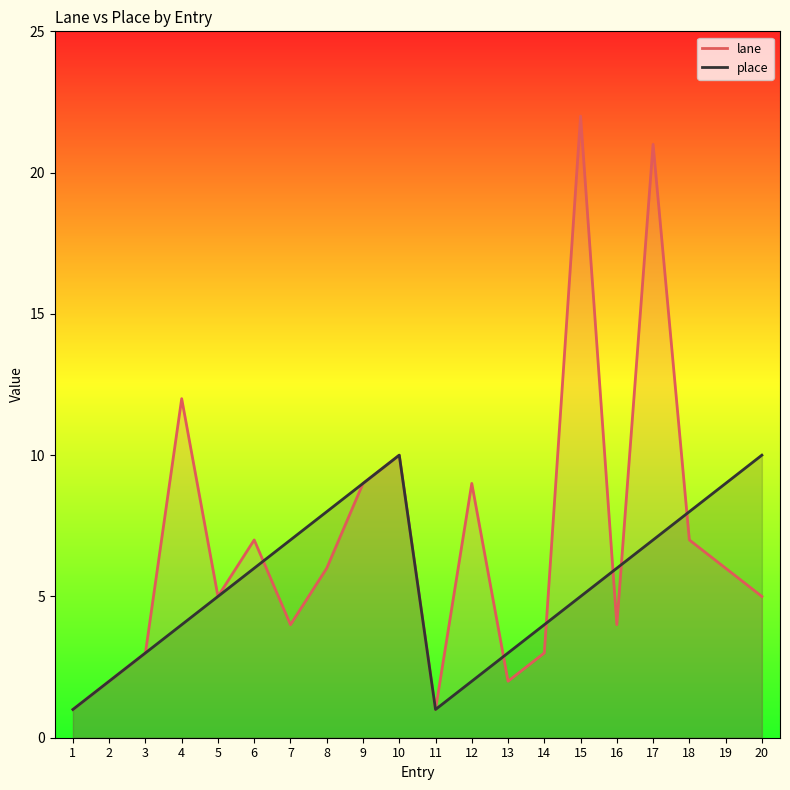

In place, how many points are lower than both neighbors (excluding endpoints)?

1